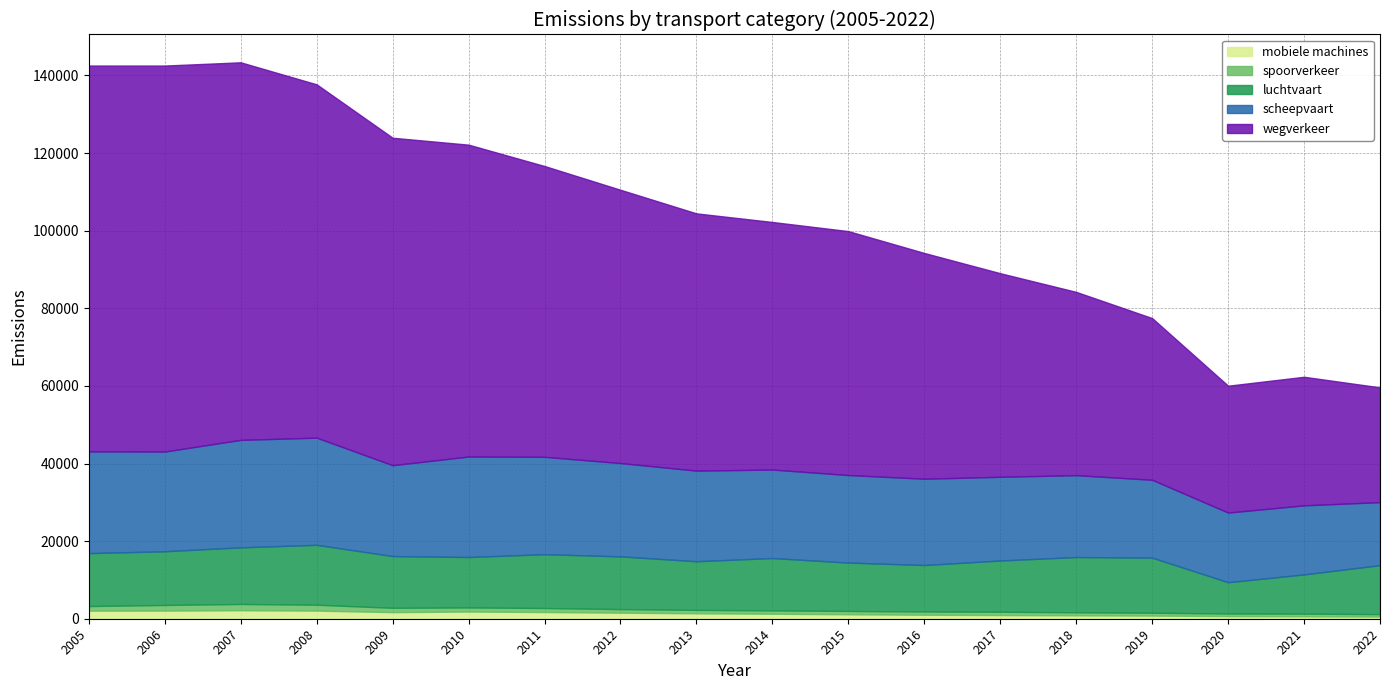

Where is the first local minimum for mobiele machines?

2009